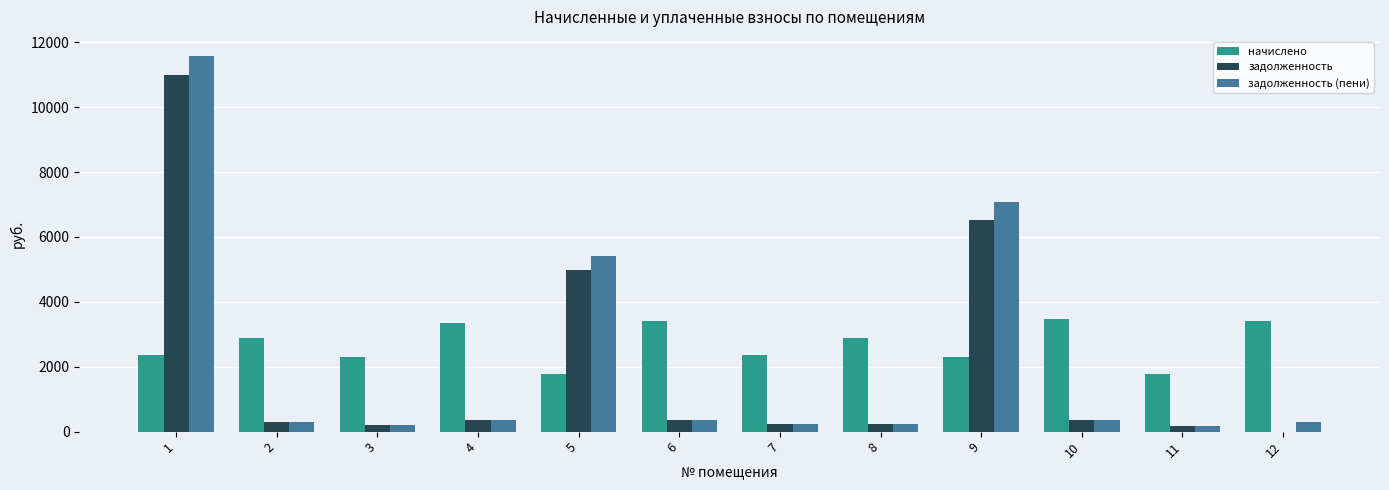

How many data points in начислено are above 2892?

6